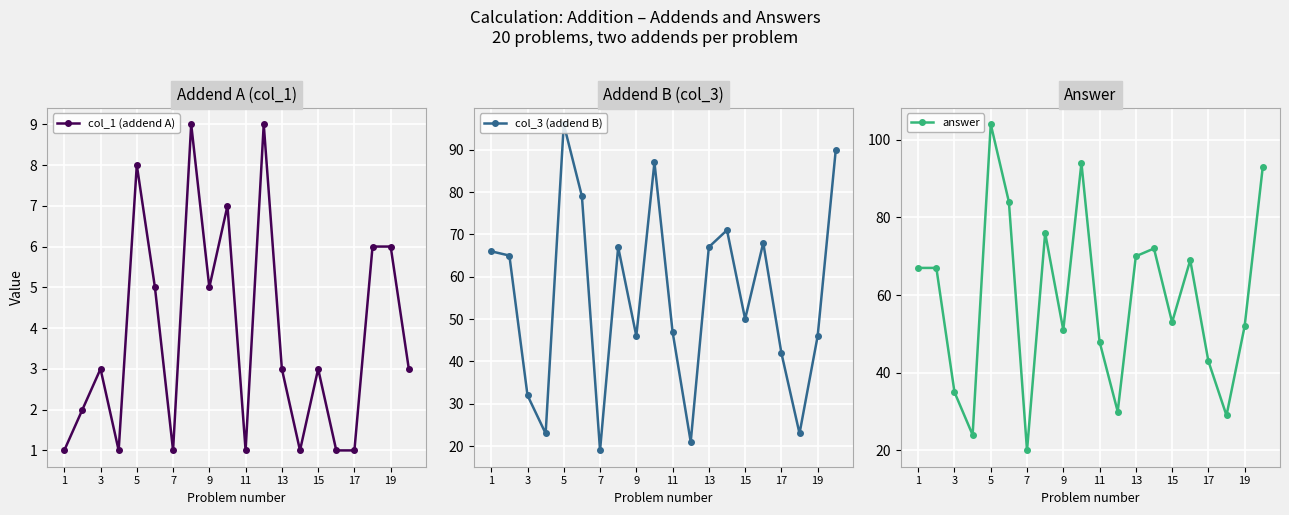

Reading left to right, transcribe all the data shown in this chart.

col_1 (addend A): 1	2	3	1	8	5	1	9	5	7	1	9	3	1	3	1	1	6	6	3
col_3 (addend B): 66	65	32	23	96	79	19	67	46	87	47	21	67	71	50	68	42	23	46	90
answer: 67	67	35	24	104	84	20	76	51	94	48	30	70	72	53	69	43	29	52	93